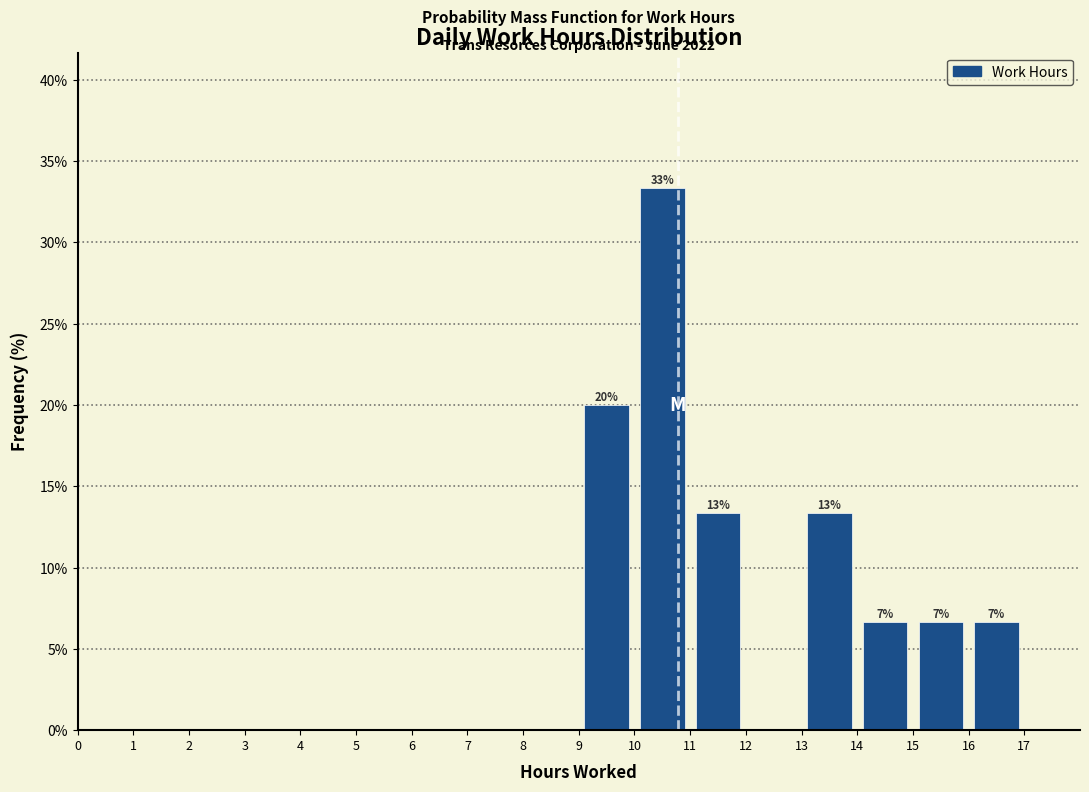

Which range on the x-axis has the tallest bar?

10 to 11